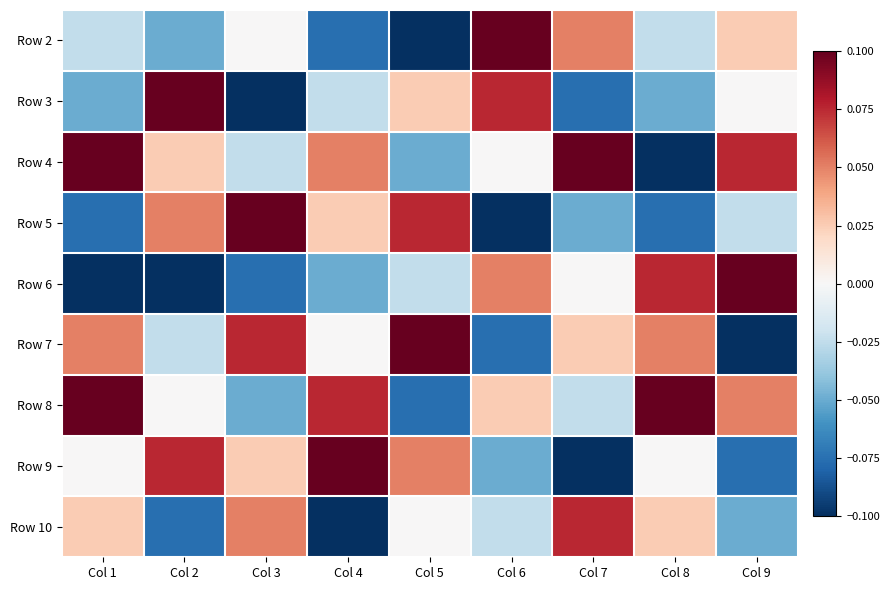

Reading right to left, list all the values displayed in this chart.

Row 2: Col 9=0.0	Col 8=-0.0	Col 7=0.1	Col 6=0.1	Col 5=-0.1	Col 4=-0.1	Col 3=0.0	Col 2=-0.1	Col 1=-0.0
Row 3: Col 9=0.0	Col 8=-0.1	Col 7=-0.1	Col 6=0.1	Col 5=0.0	Col 4=-0.0	Col 3=-0.1	Col 2=0.1	Col 1=-0.1
Row 4: Col 9=0.1	Col 8=-0.1	Col 7=0.1	Col 6=0.0	Col 5=-0.1	Col 4=0.1	Col 3=-0.0	Col 2=0.0	Col 1=0.1
Row 5: Col 9=-0.0	Col 8=-0.1	Col 7=-0.1	Col 6=-0.1	Col 5=0.1	Col 4=0.0	Col 3=0.1	Col 2=0.1	Col 1=-0.1
Row 6: Col 9=0.1	Col 8=0.1	Col 7=0.0	Col 6=0.1	Col 5=-0.0	Col 4=-0.1	Col 3=-0.1	Col 2=-0.1	Col 1=-0.1
Row 7: Col 9=-0.1	Col 8=0.1	Col 7=0.0	Col 6=-0.1	Col 5=0.1	Col 4=0.0	Col 3=0.1	Col 2=-0.0	Col 1=0.1
Row 8: Col 9=0.1	Col 8=0.1	Col 7=-0.0	Col 6=0.0	Col 5=-0.1	Col 4=0.1	Col 3=-0.1	Col 2=0.0	Col 1=0.1
Row 9: Col 9=-0.1	Col 8=0.0	Col 7=-0.1	Col 6=-0.1	Col 5=0.1	Col 4=0.1	Col 3=0.0	Col 2=0.1	Col 1=0.0
Row 10: Col 9=-0.1	Col 8=0.0	Col 7=0.1	Col 6=-0.0	Col 5=0.0	Col 4=-0.1	Col 3=0.1	Col 2=-0.1	Col 1=0.0